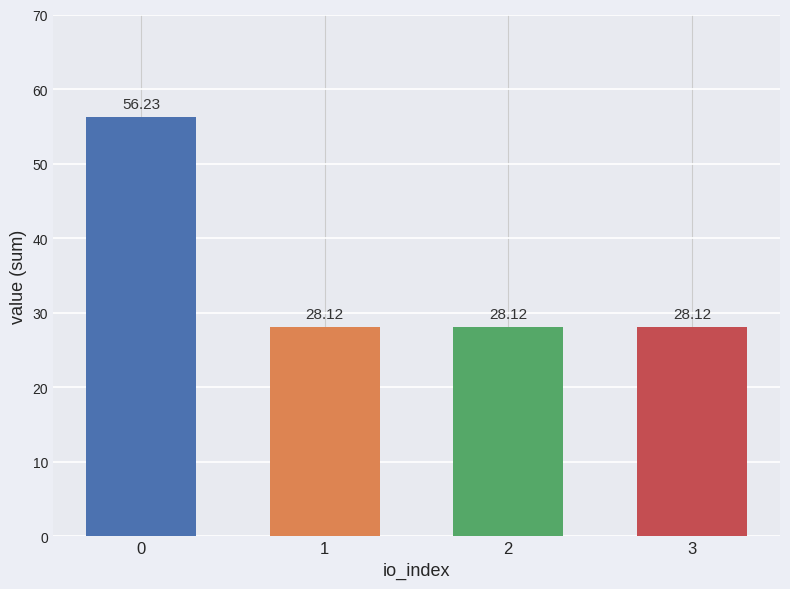

Are the bars grouped side by side (vs. stacked)?

No